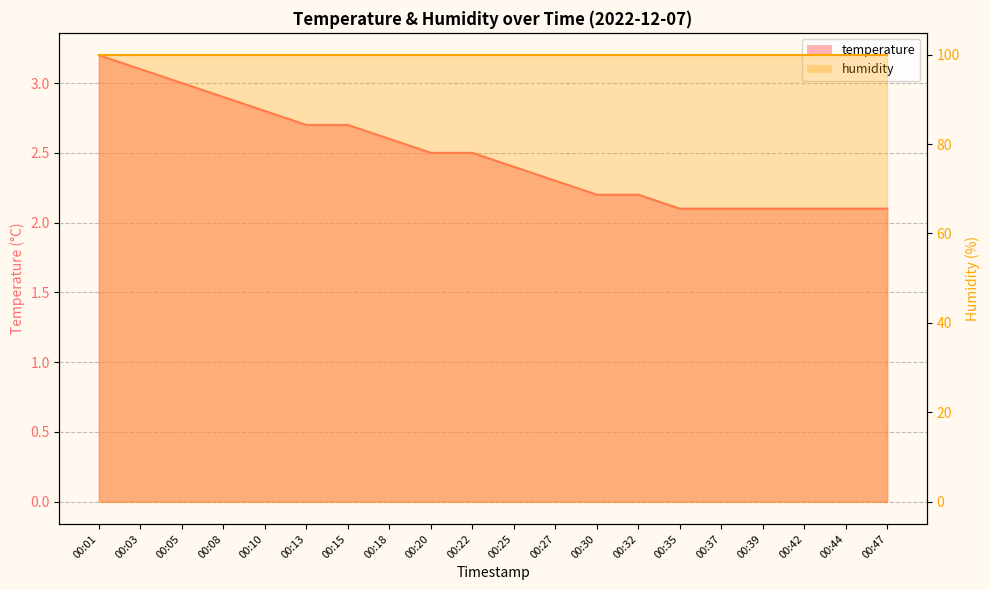

Reading left to right, extract all data points from this chart.

3.2	3.1	3.0	2.9	2.8	2.7	2.7	2.6	2.5	2.5	2.4	2.3	2.2	2.2	2.1	2.1	2.1	2.1	2.1	2.1